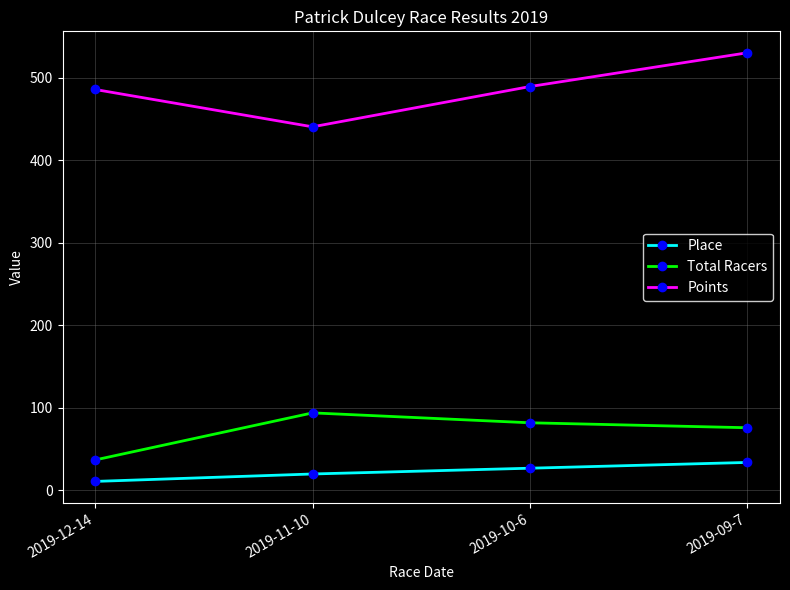

What are all the series names shown in the legend?

Place, Total Racers, Points